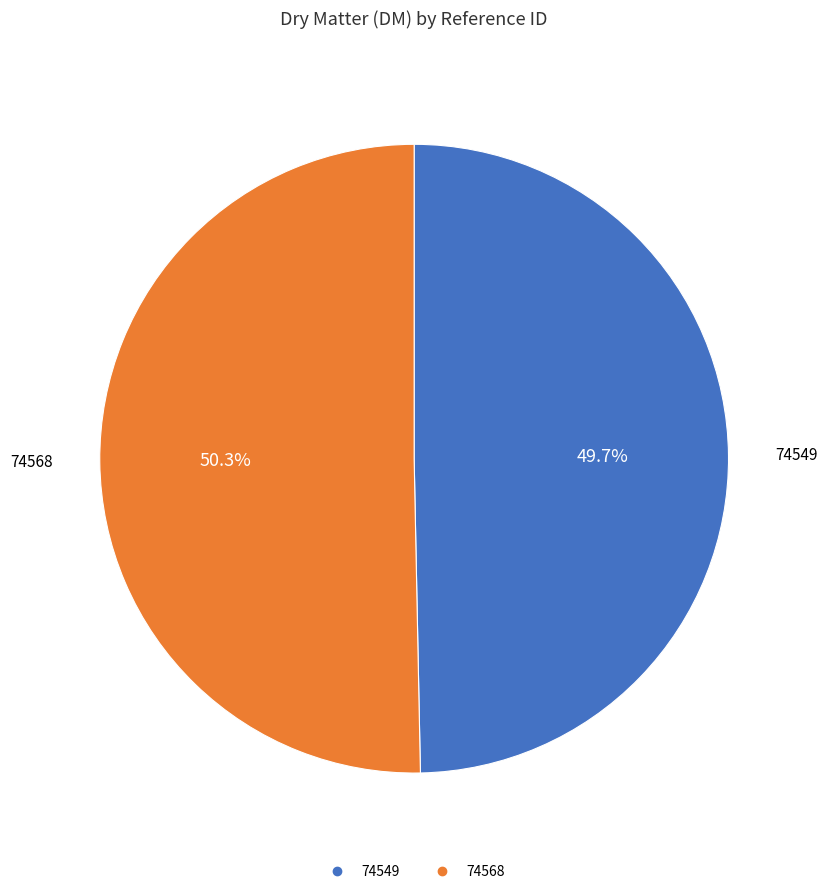

To the nearest percent, what portion does 74568 represent?

50%